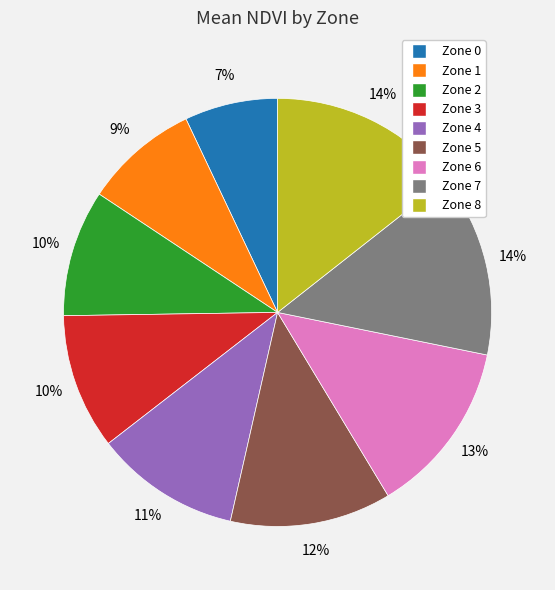

Which category has the smallest portion of the pie?

Zone 0